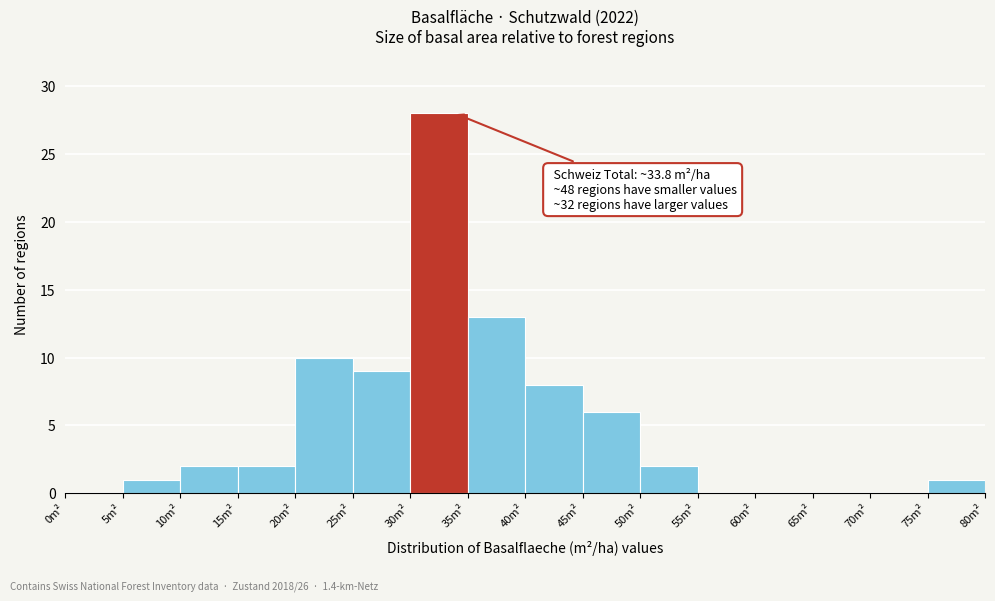

Which range on the x-axis has the tallest bar?

30 to 35